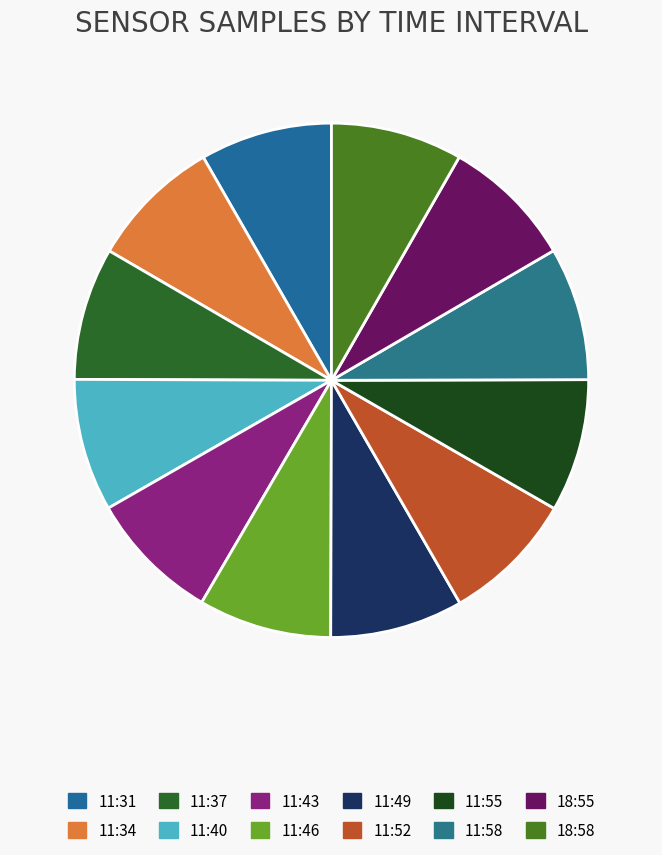

To the nearest percent, what portion does 11:46 represent?

8%